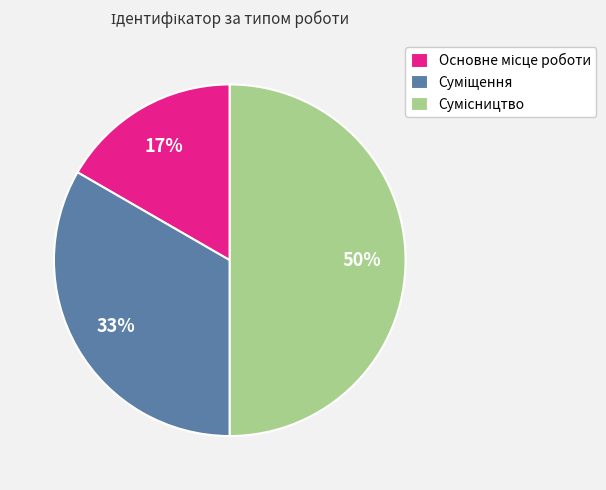

To the nearest percent, what is the difference between the largest and smallest slice percentages?

33%